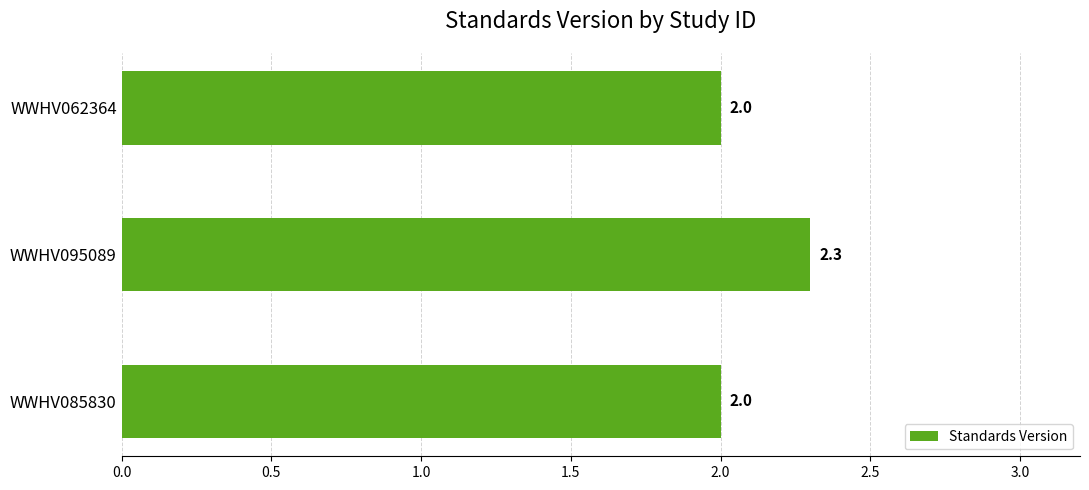

What is the minimum value shown in the chart?

2.0